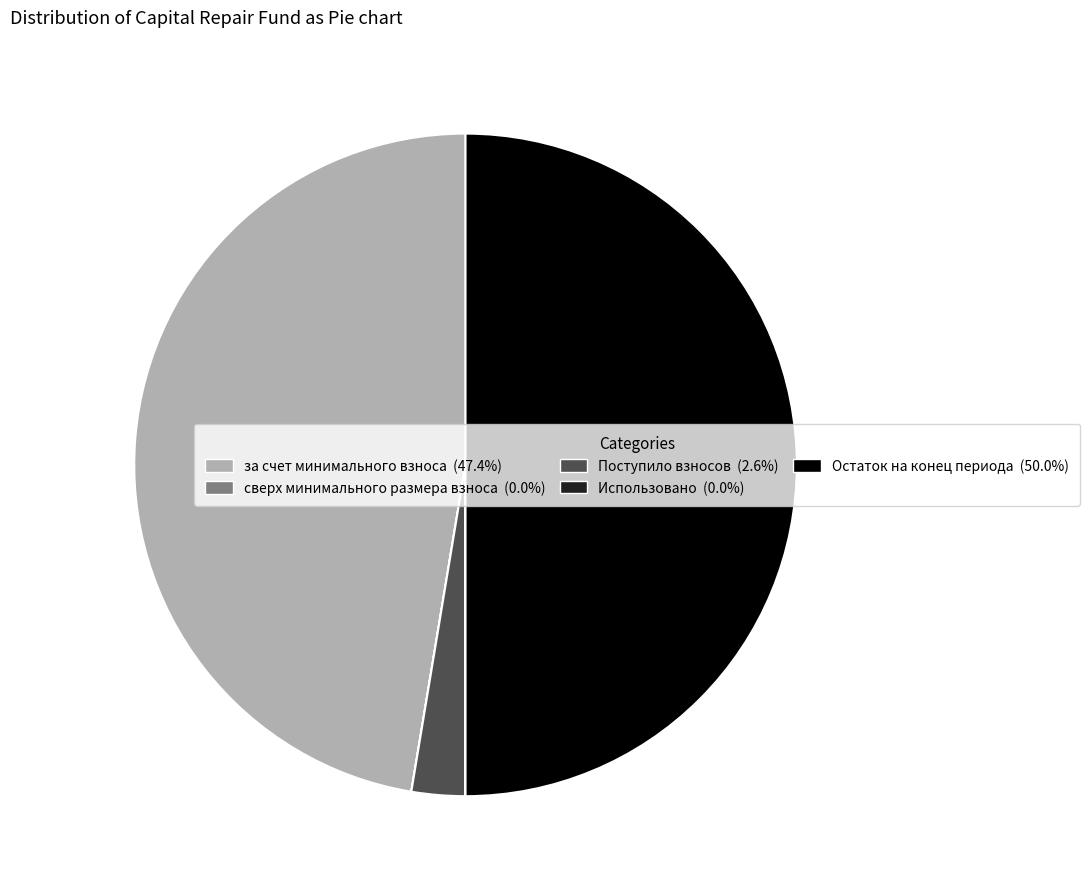

Does Поступило взносов account for over 50% of the chart?

No